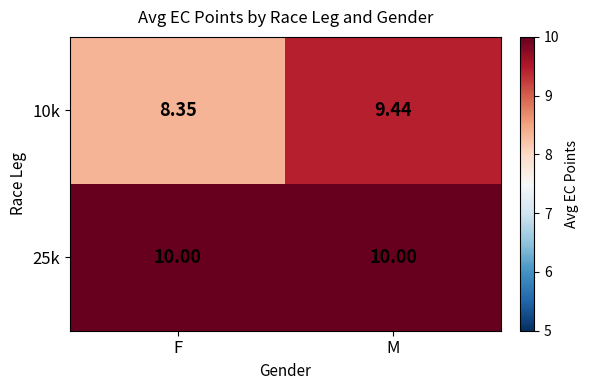

At which label is 10k closest to 8?

F